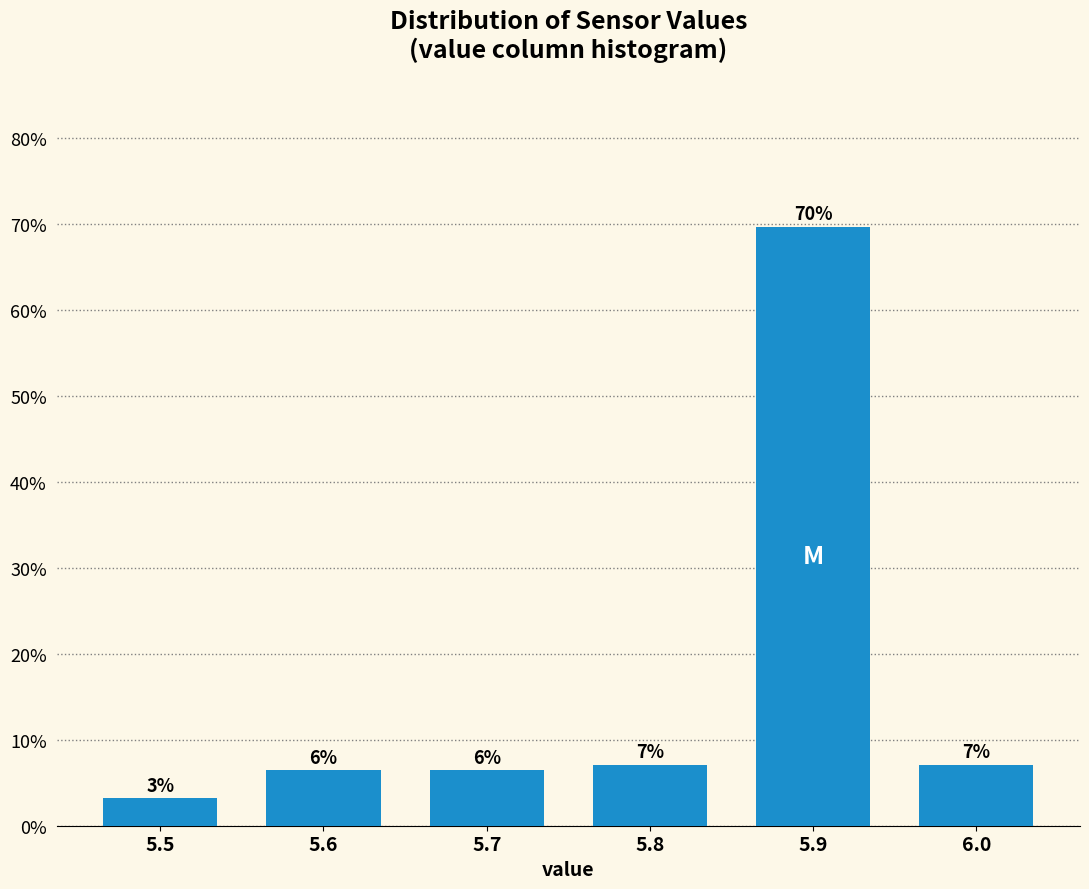

How many bars are there in total?

6